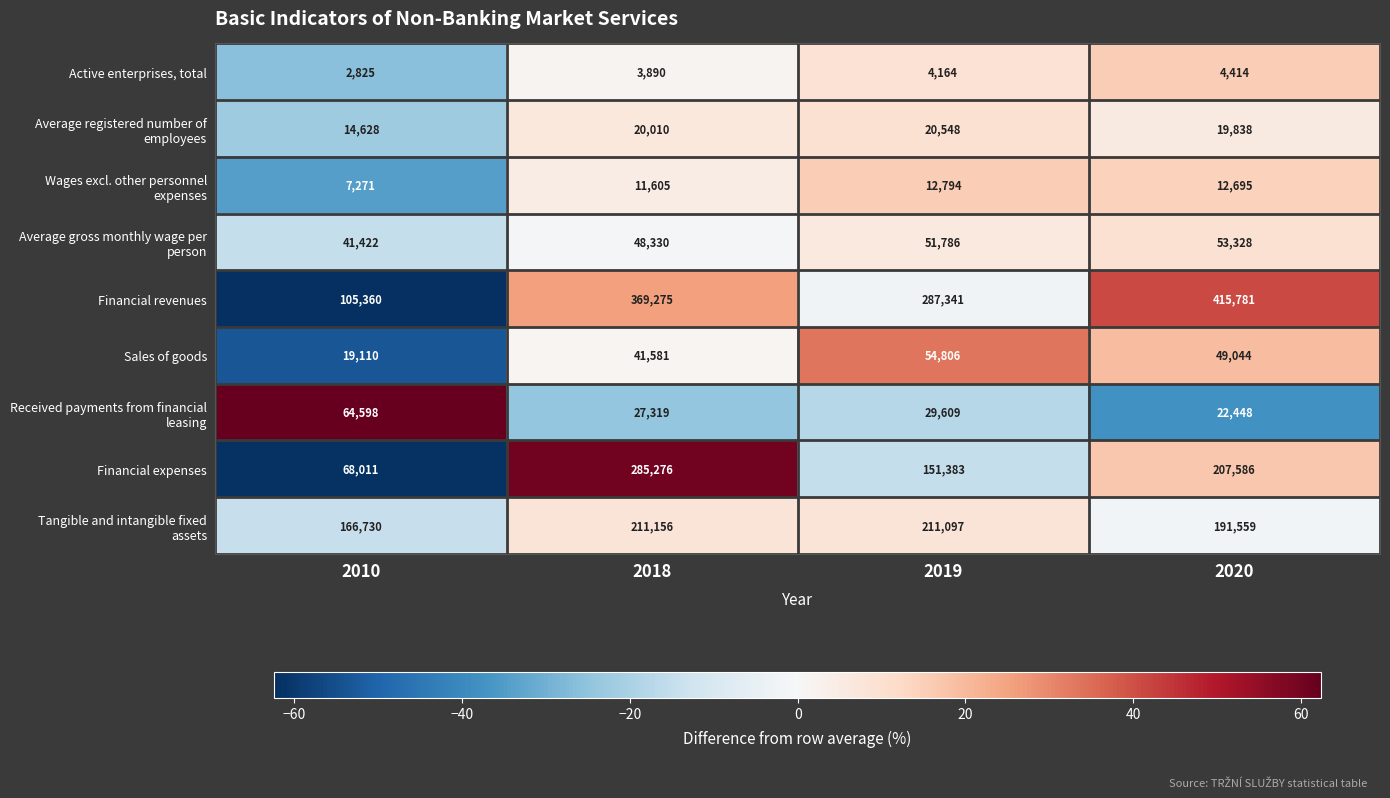

Which label corresponds to the smallest value in the chart?

2010